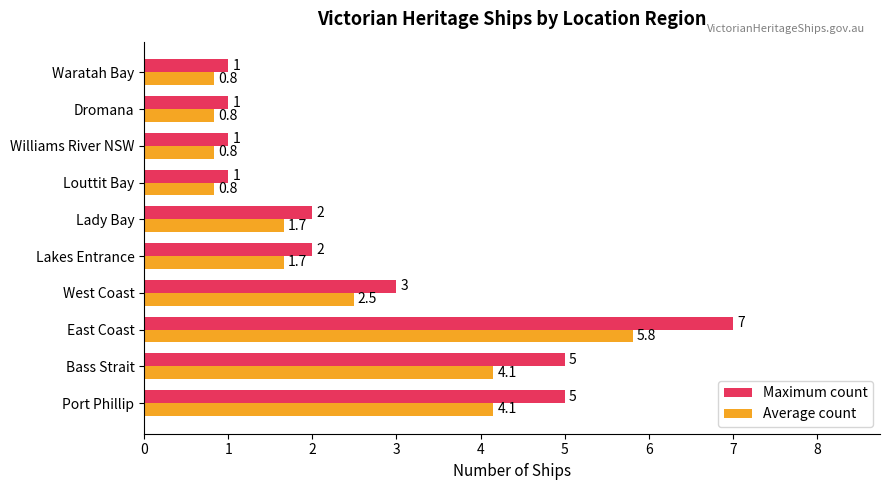

What is the maximum value for Maximum count?

7.0